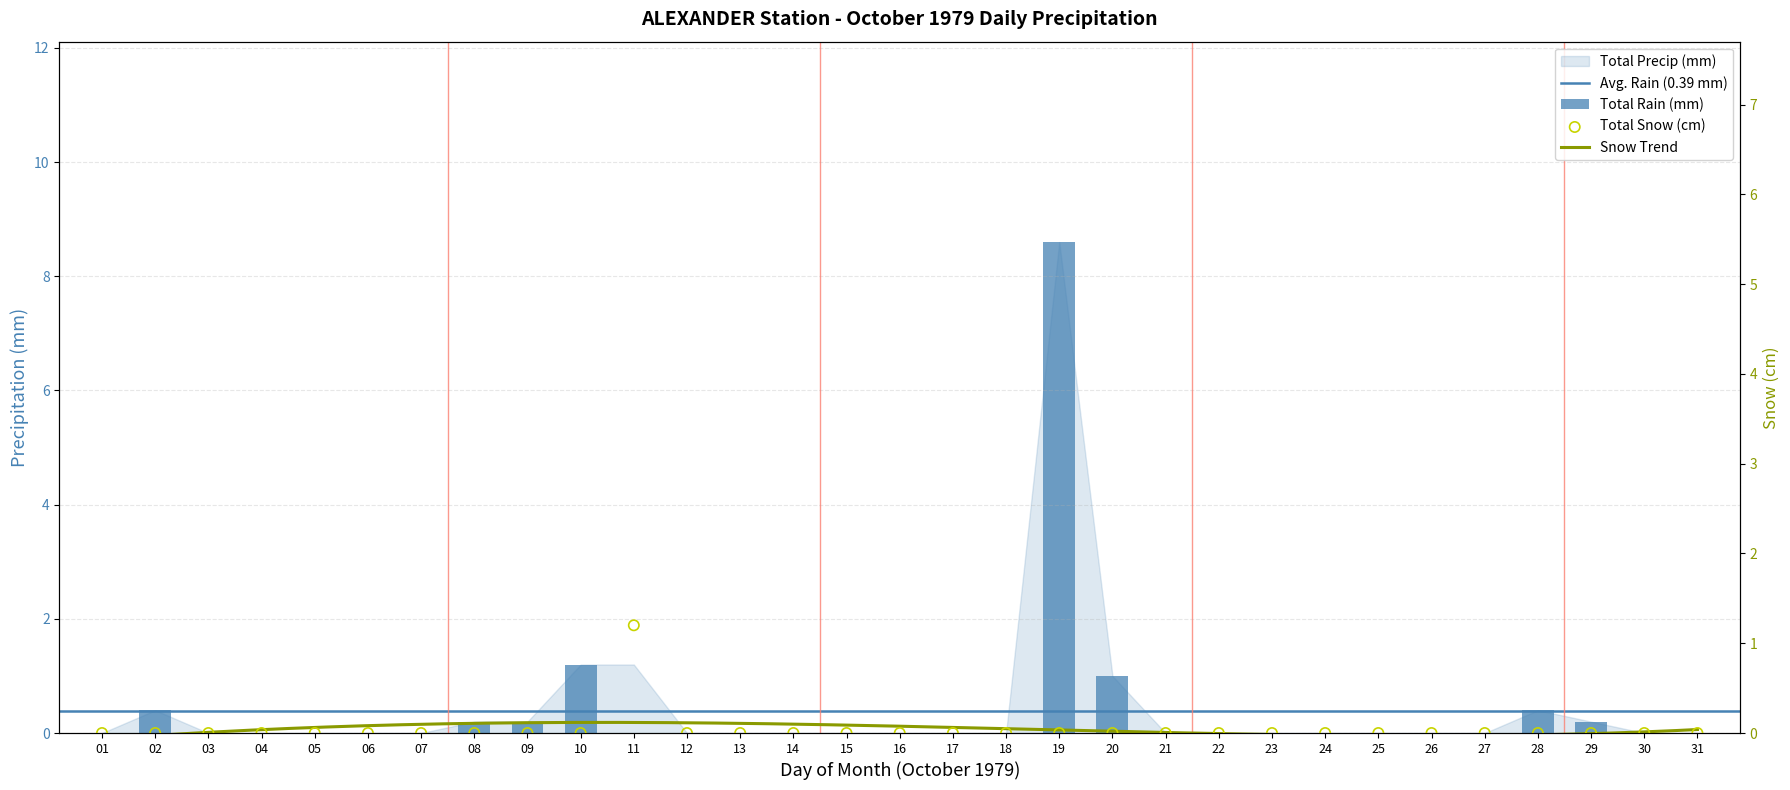

Which series has the largest Y range (max minus min)?

Total Rain (mm)